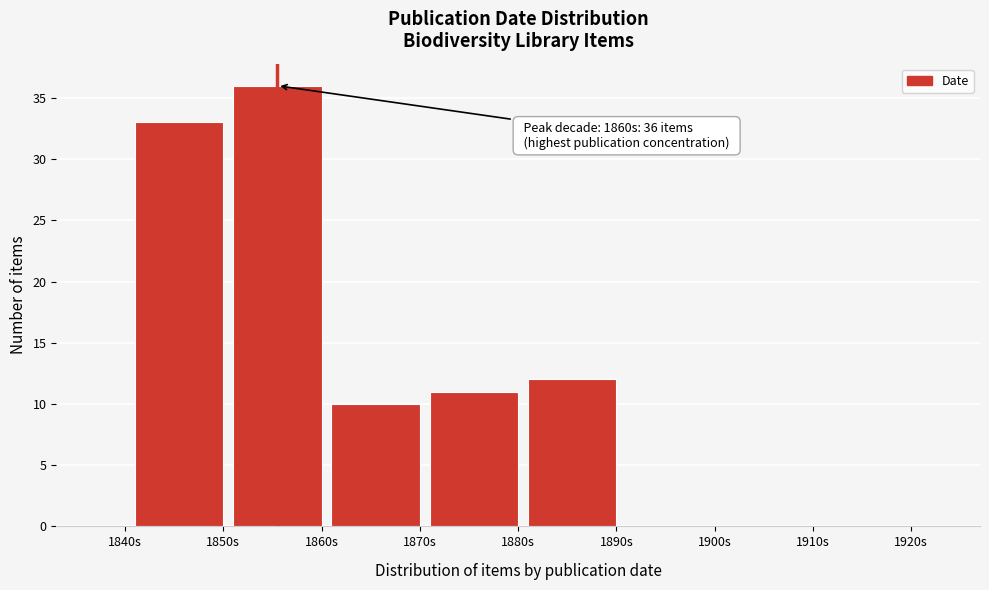

Reading left to right, what are all the values shown in this chart?

1840s=0	1850s=33	1860s=36	1870s=10	1880s=11	1890s=12	1900s=0	1910s=0	1920s=0